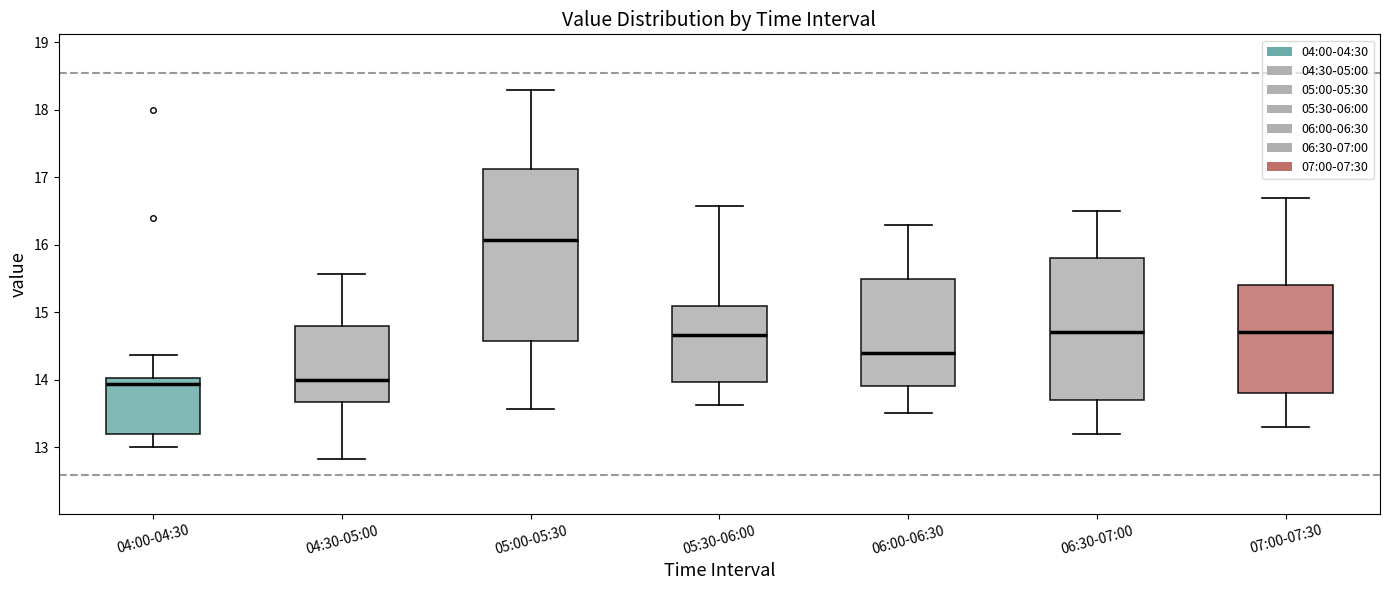

Reading left to right, transcribe this box plot: for each box, give where its median line is, the range the box spans, and where its two whiskers end, as read against the y-axis. The values are not printed on the chart, so give them approximately, as read against the axis.

04:00-04:30: median 13.9, box 13.2 to 14.0, whiskers 13.0 to 14.4
04:30-05:00: median 14.0, box 13.7 to 14.8, whiskers 12.8 to 15.6
05:00-05:30: median 16.1, box 14.6 to 17.1, whiskers 13.6 to 18.3
05:30-06:00: median 14.7, box 14.0 to 15.1, whiskers 13.6 to 16.6
06:00-06:30: median 14.4, box 13.9 to 15.5, whiskers 13.5 to 16.3
06:30-07:00: median 14.7, box 13.7 to 15.8, whiskers 13.2 to 16.5
07:00-07:30: median 14.7, box 13.8 to 15.4, whiskers 13.3 to 16.7